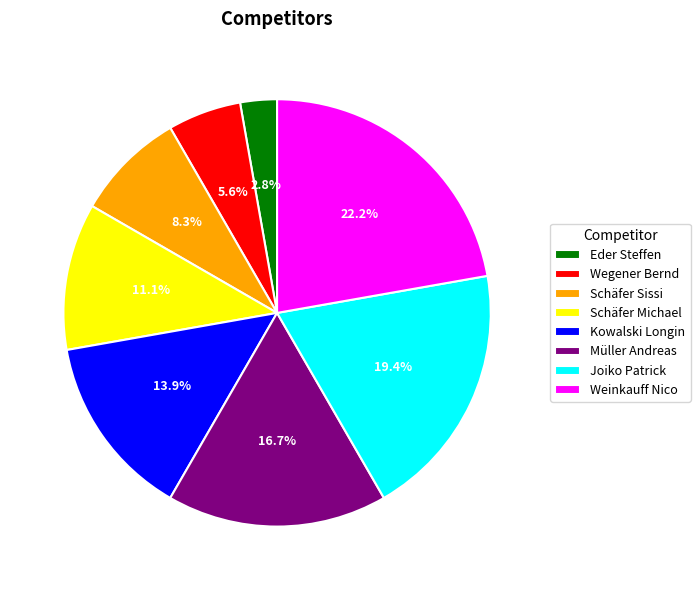

Which has a higher value, Wegener Bernd or Schäfer Michael?

Schäfer Michael